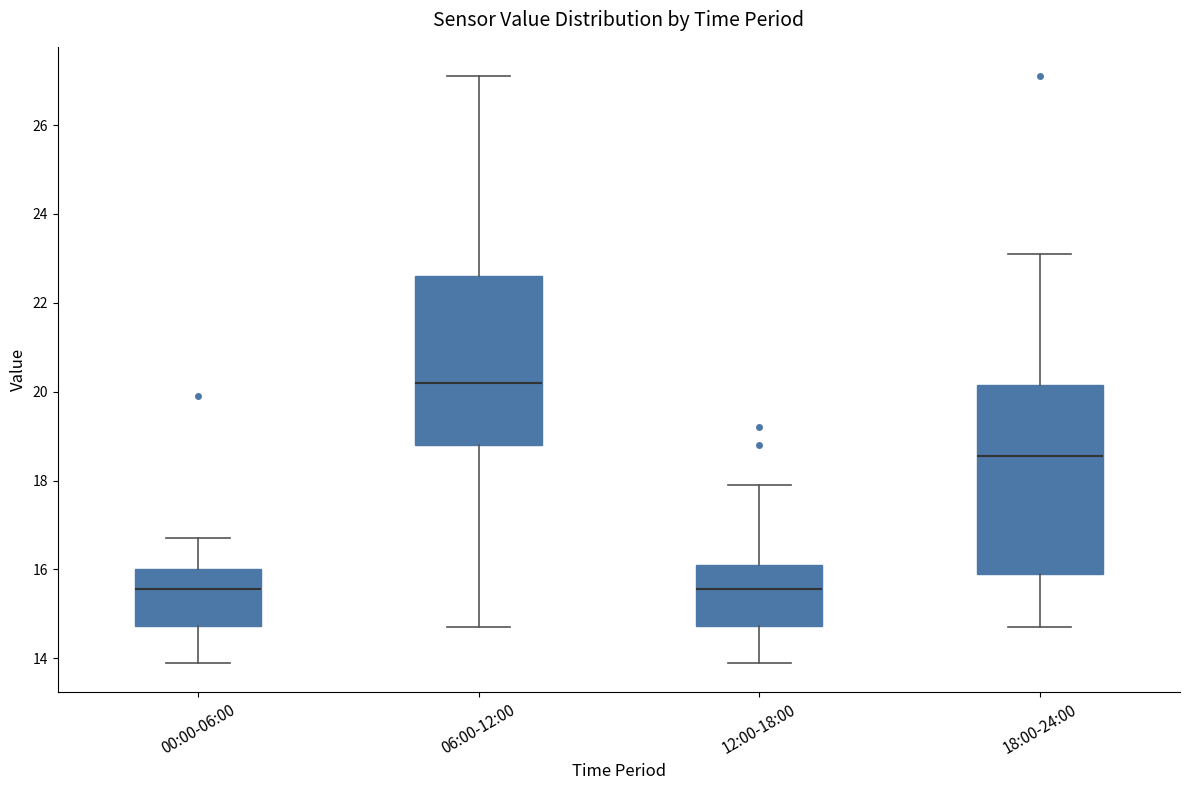

Where does the upper whisker of the box for 12:00-18:00 end on the y-axis? The values are not printed on the chart, so give them approximately, as read against the axis.

18.0